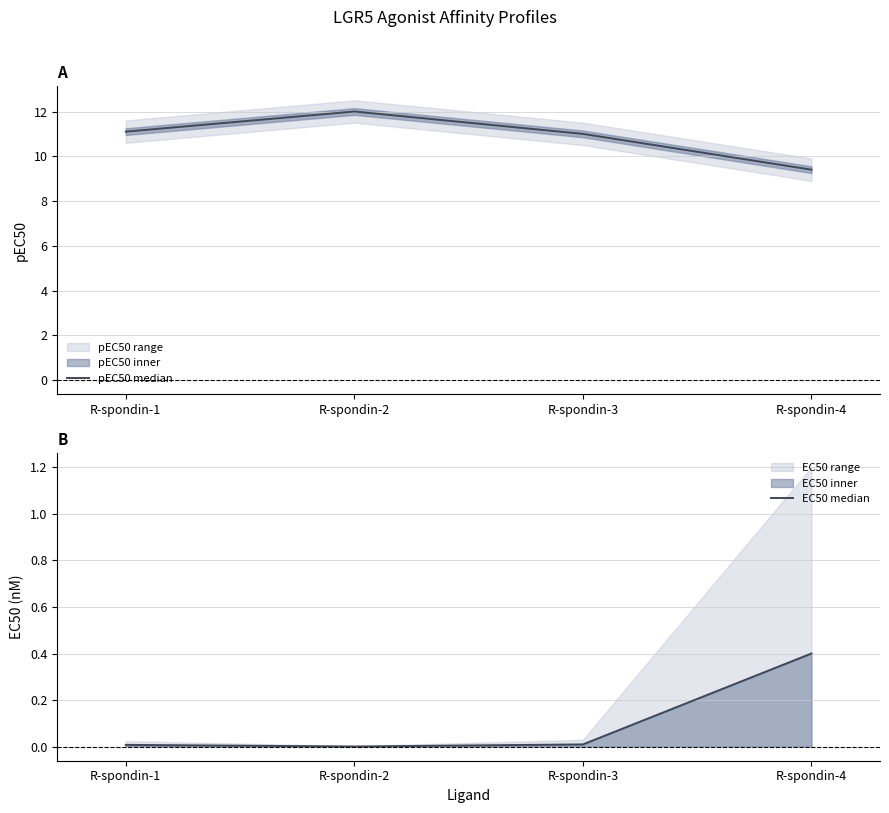

The EC50 median series shows 0.0 at R-spondin-1. True or false?

True